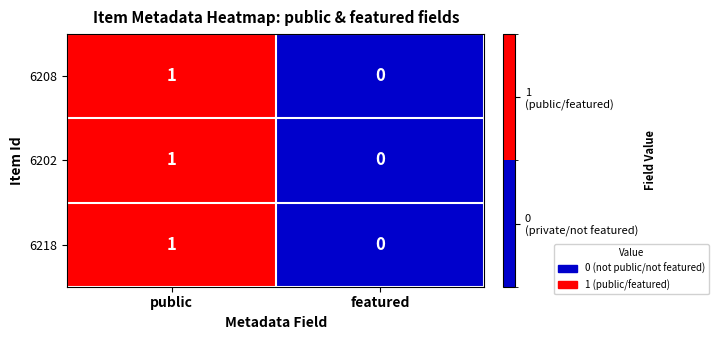

List the labels in order of 6208 value, smallest first.

featured, public